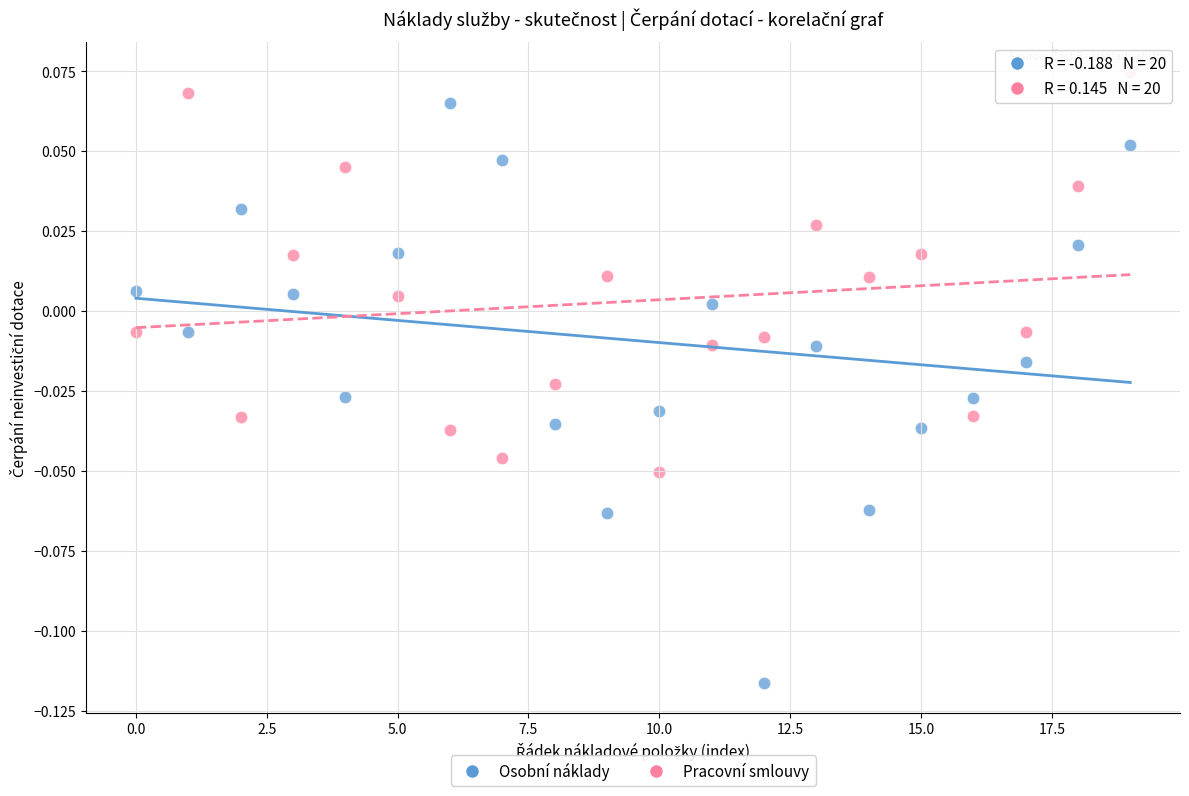

Which series contains the highest Y value?

Pracovní smlouvy